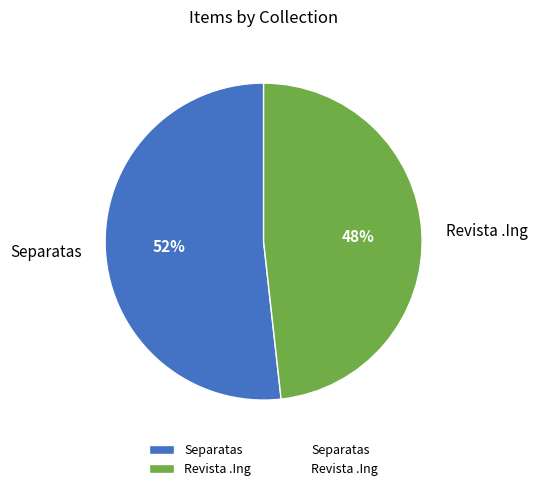

To the nearest percent, what is the difference between the largest and smallest slice percentages?

4%